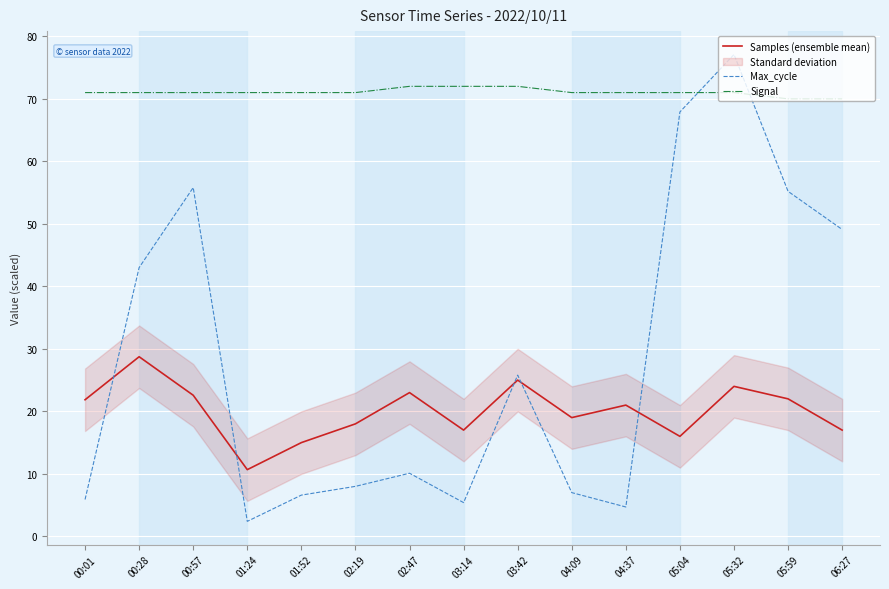

How many data points in Max_cycle are above 10?

8